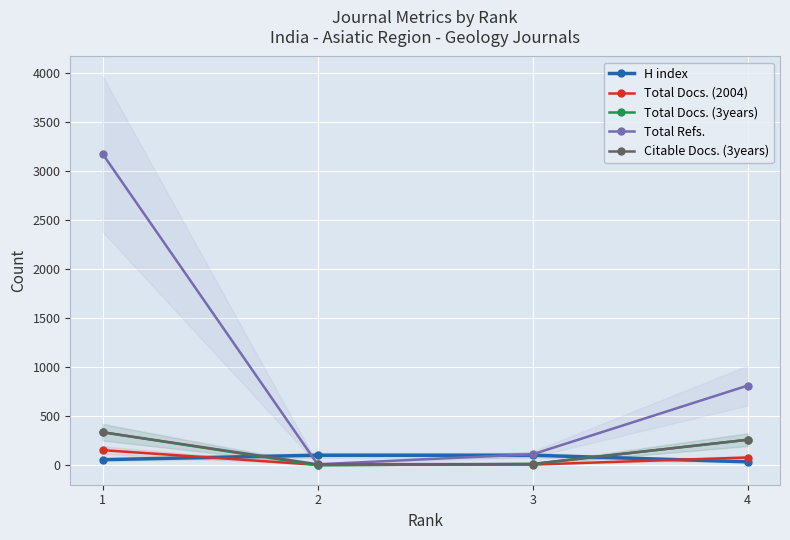

At which label does H index reach its peak?

2